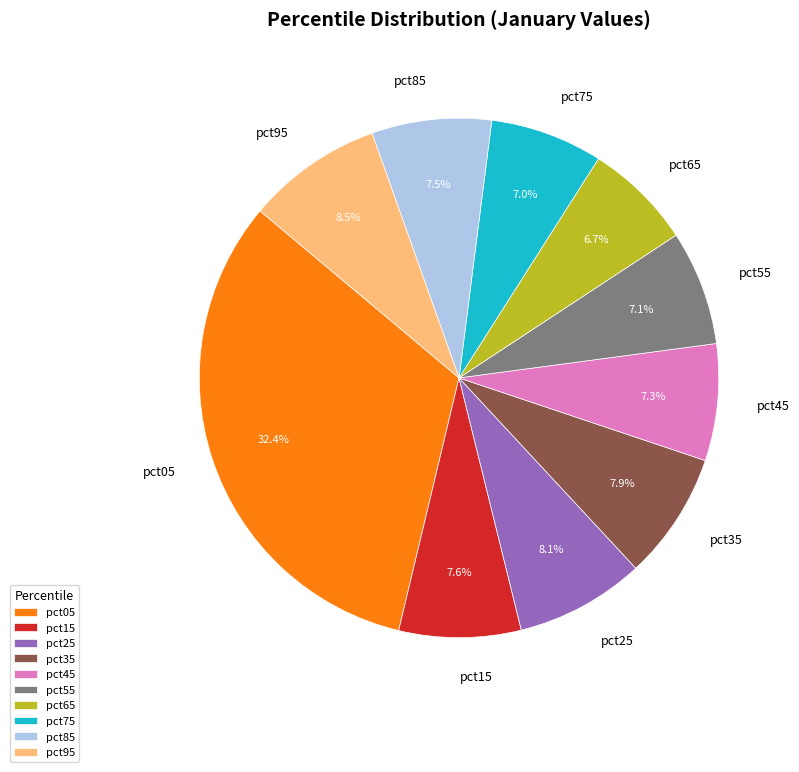

Approximately how many times larger is the value at pct25 compared to pct05?

0.2